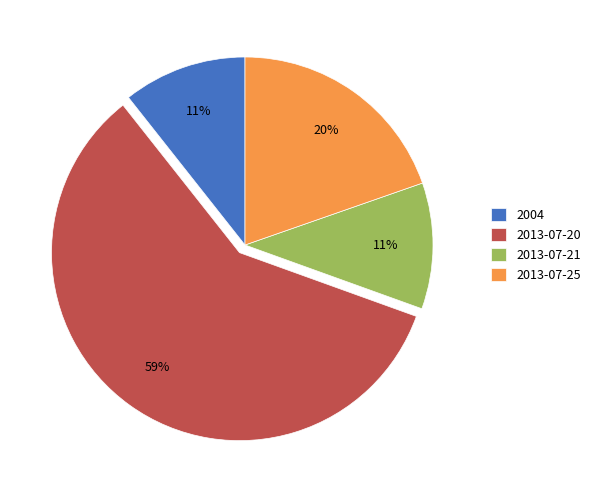

Does any single category account for the majority?

Yes